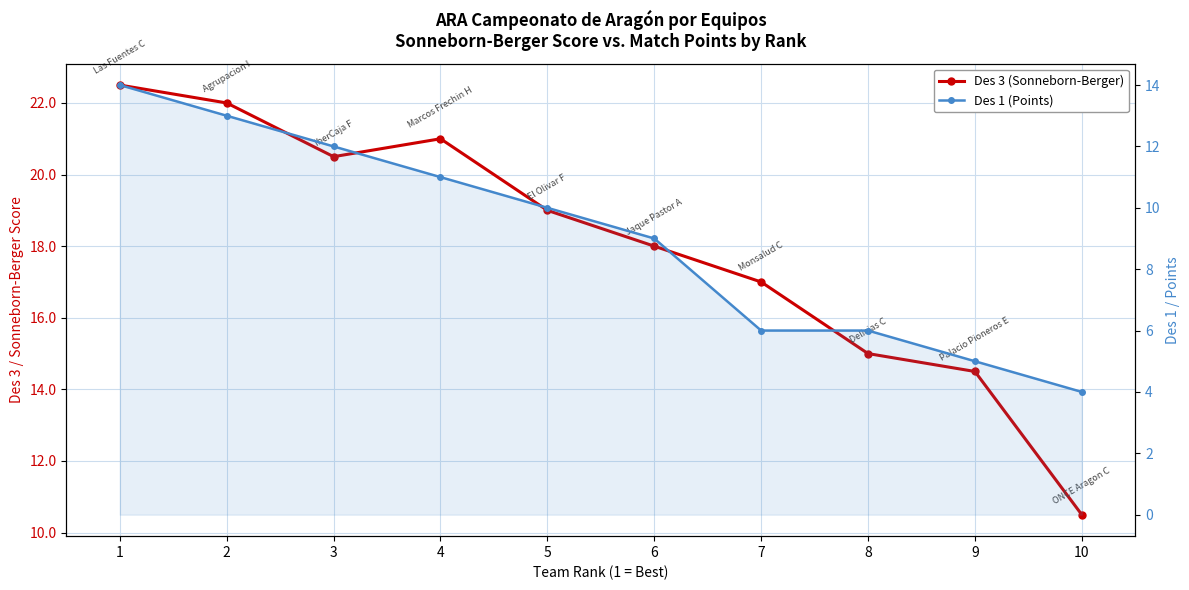

What is the difference between the maximum and second lowest values in the Des 3 (Sonneborn-Berger) series?

8.0